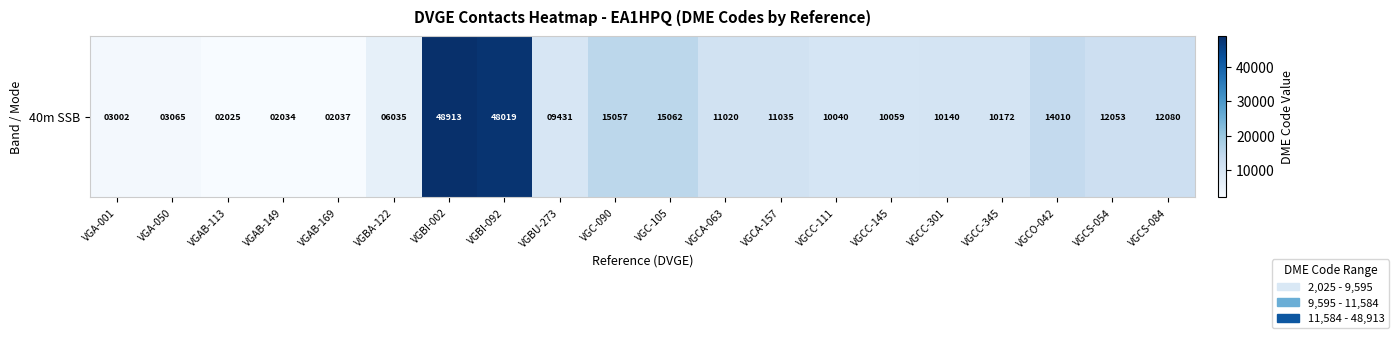

What is the minimum value shown in the chart?

2025